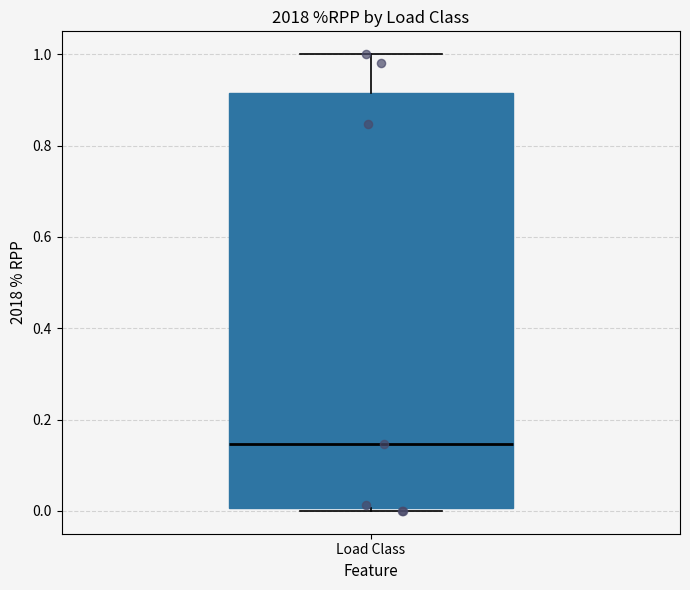

Read this box plot against the y-axis: the position of the median line, the range covered by the box, and the ends of both whiskers. The values are not printed on the chart, so give them approximately, as read against the axis.

median 0.14, box 0.00 to 0.92, whiskers 0.00 (just below the box's lower edge) to 1.00